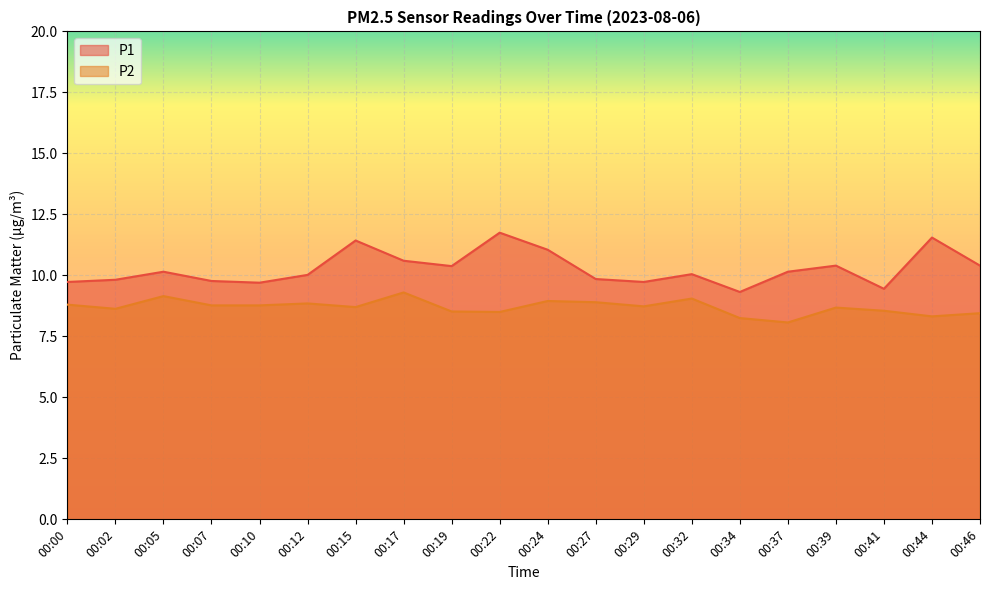

What is the difference between the maximum and minimum values in the P1 series?

2.4